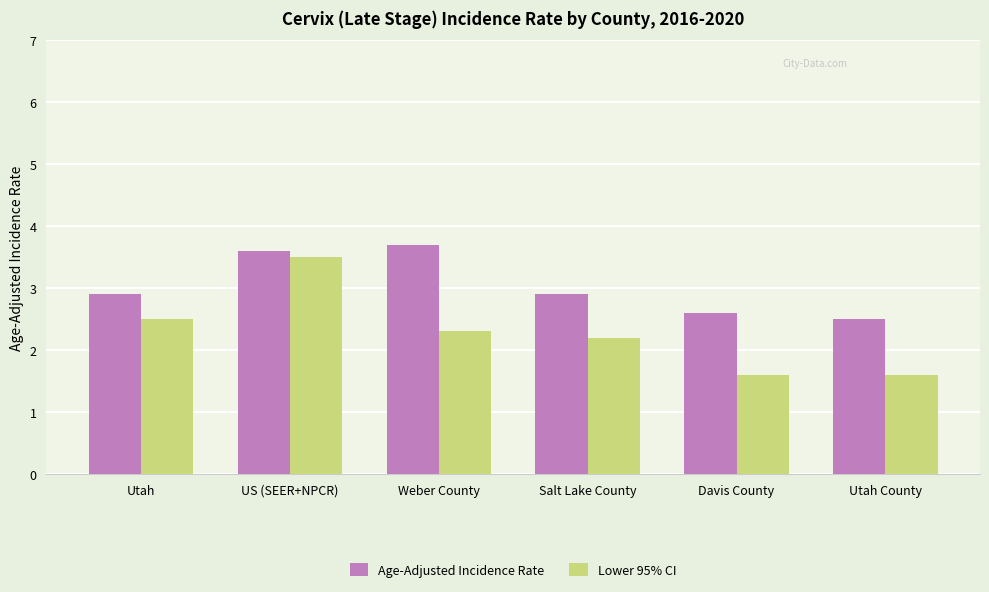

How many data points in Lower 95% CI are less than 2?

2